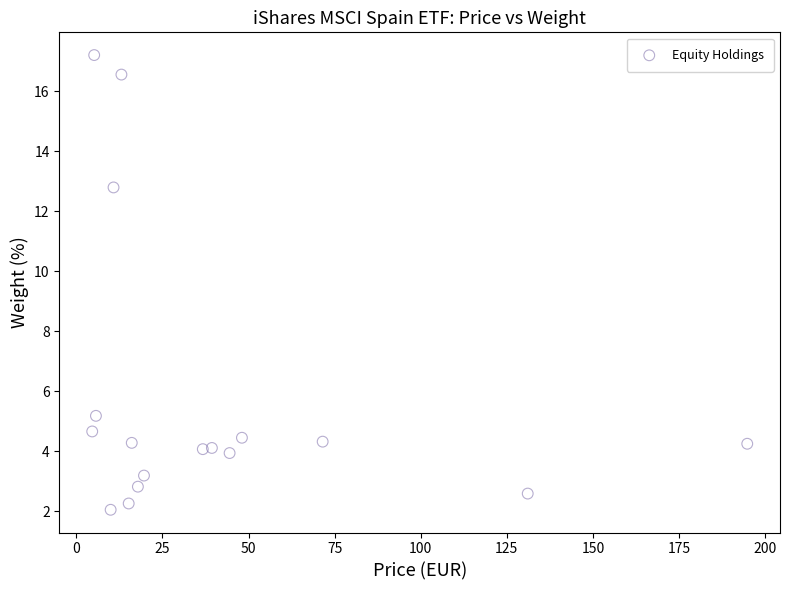

What is the range of X values (max minus min)?

190.2